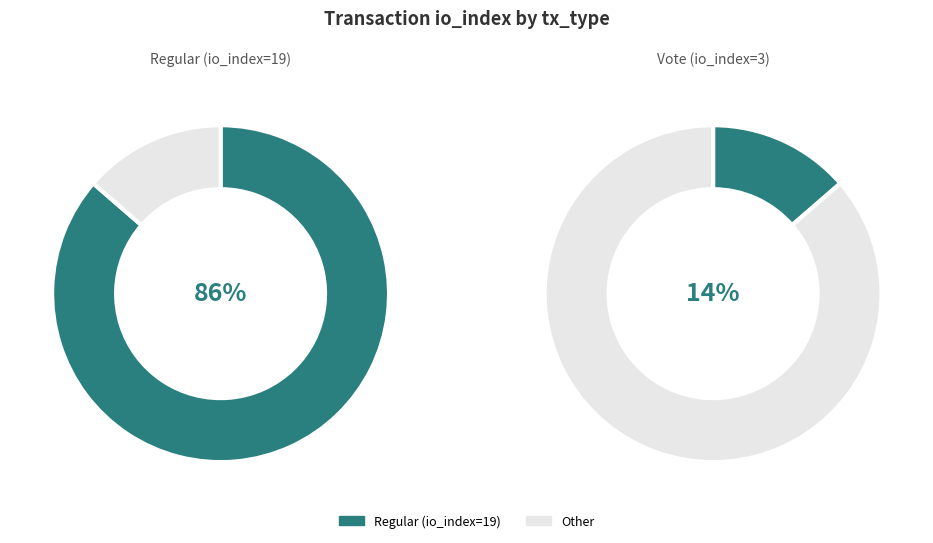

How many segments does this pie chart have?

2